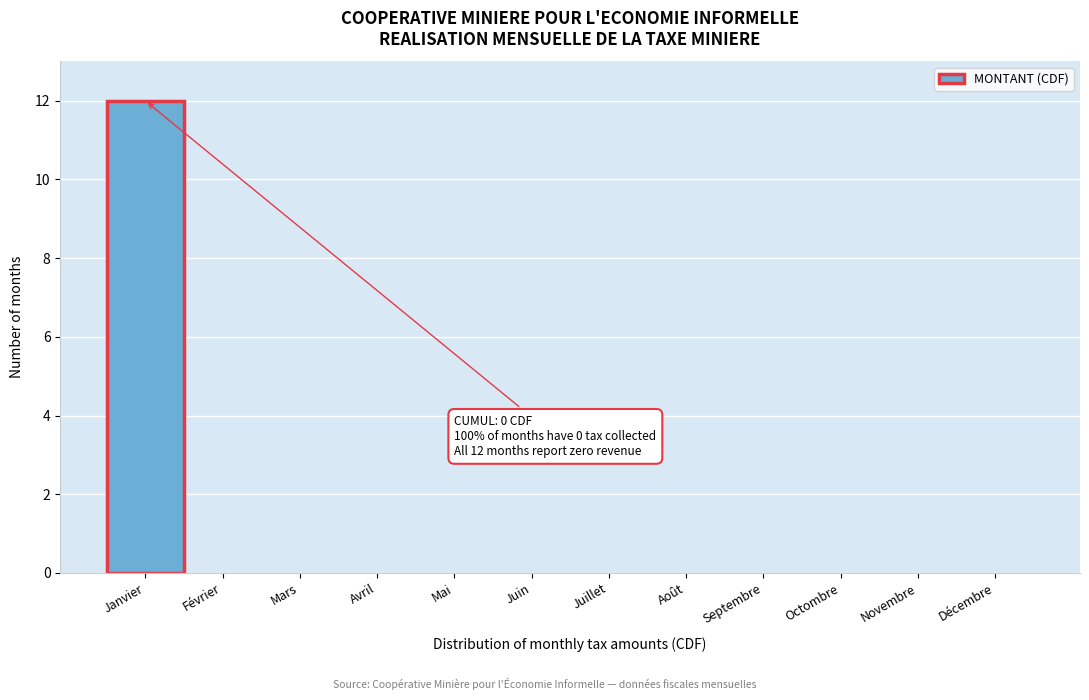

Reading right to left, transcribe all the data shown in this chart.

Décembre=0	Novembre=0	Octombre=0	Septembre=0	Août=0	Juillet=0	Juin=0	Mai=0	Avril=0	Mars=0	Février=0	Janvier=12